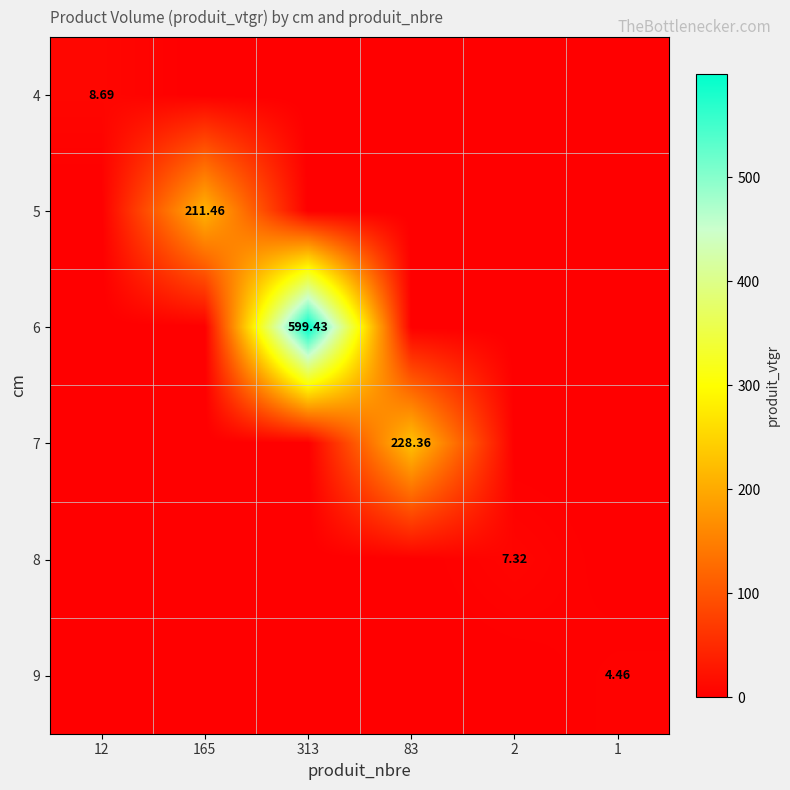

Which category has the highest value across all series?

313